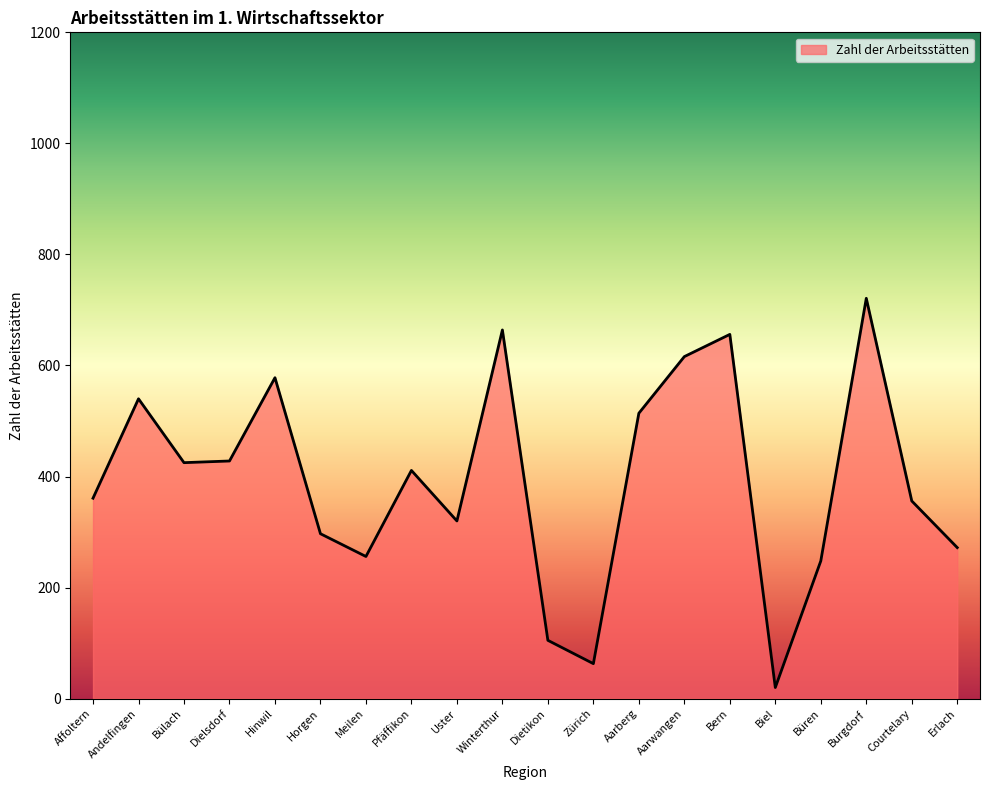

What is the difference between the maximum and minimum values?

701